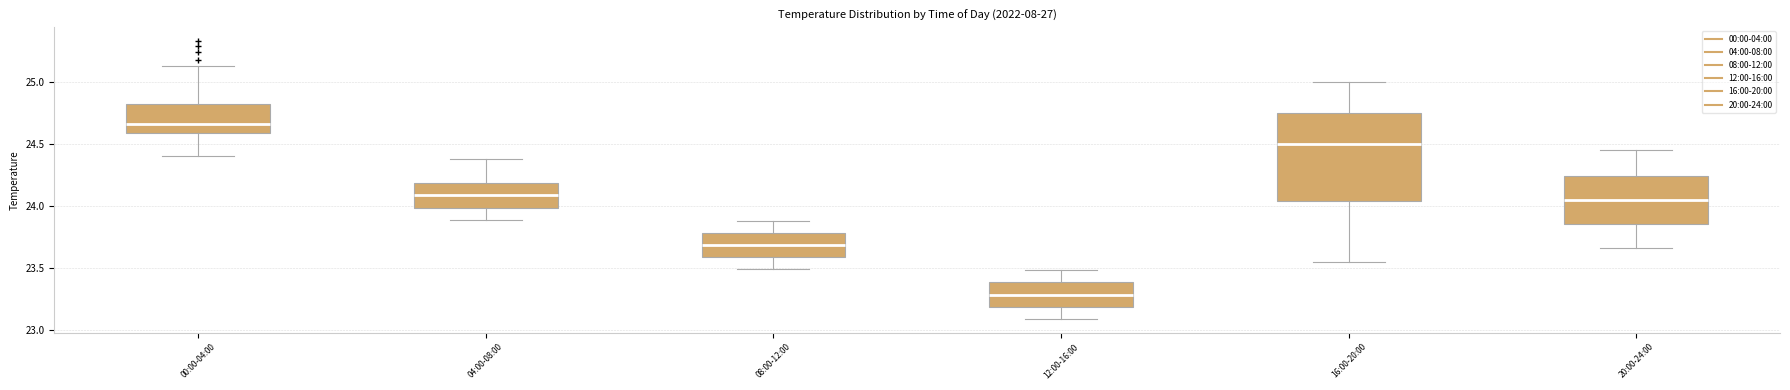

Which box is the tallest, from its lower edge to its upper edge?

16:00-20:00